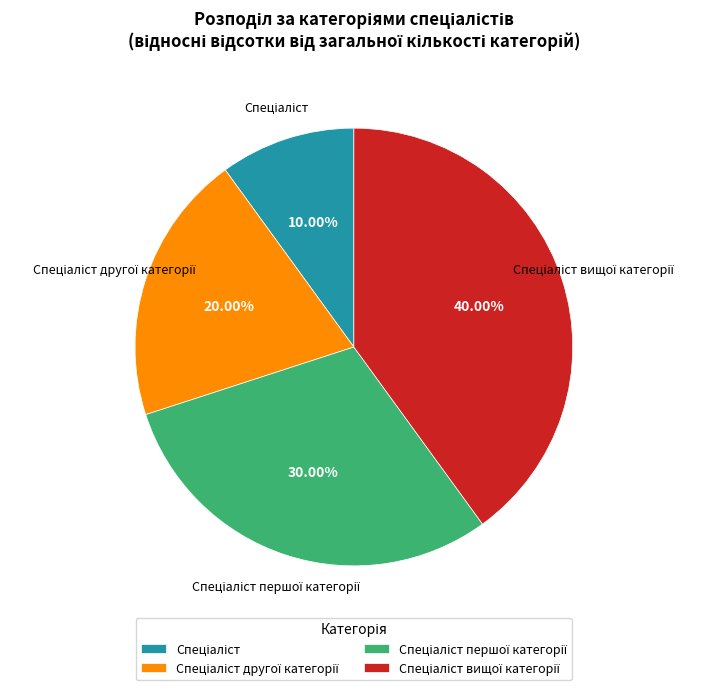

Is there a majority slice in this chart?

No